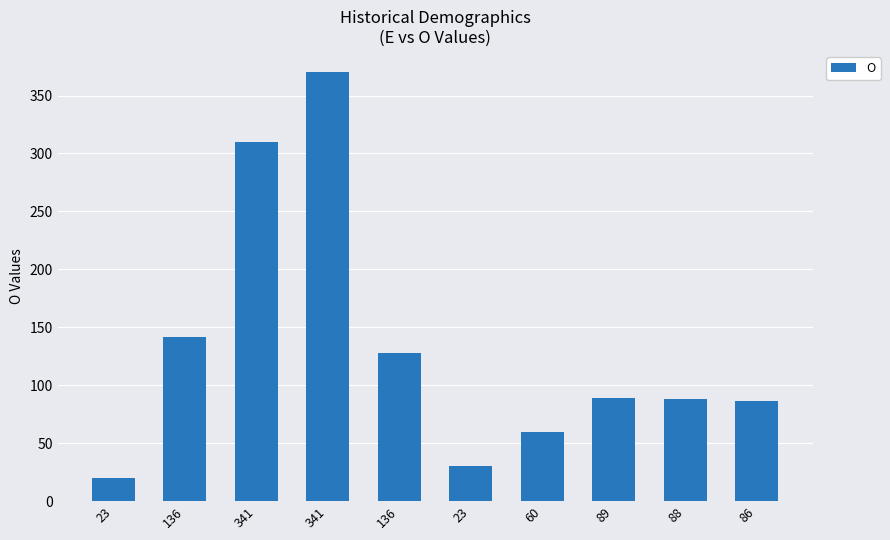

What is the ratio of the value at 341 to the value at 89?

3.5